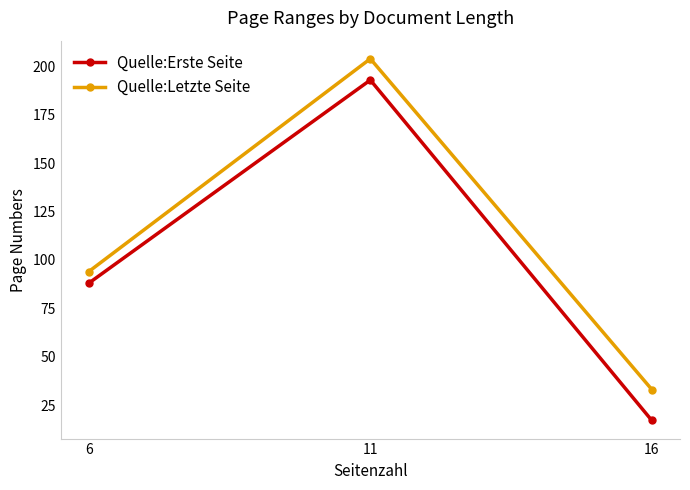

Count the Quelle:Erste Seite values in the range 17 to 193.

3